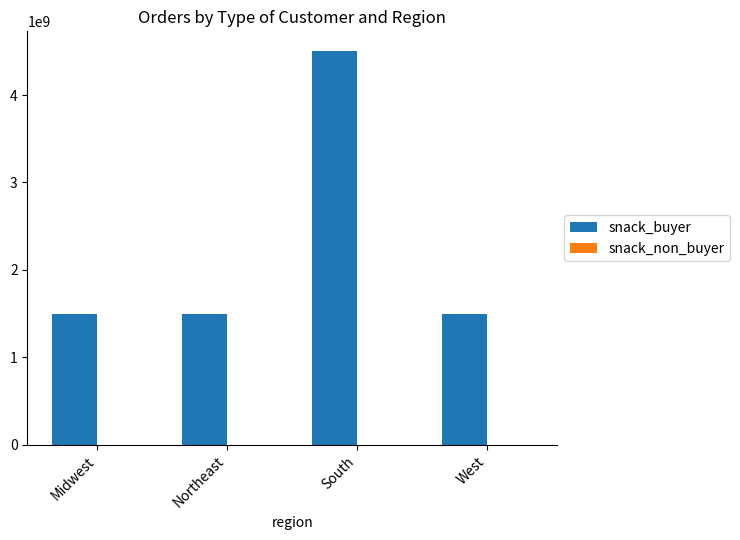

At which category is the sum across all series the highest?

South